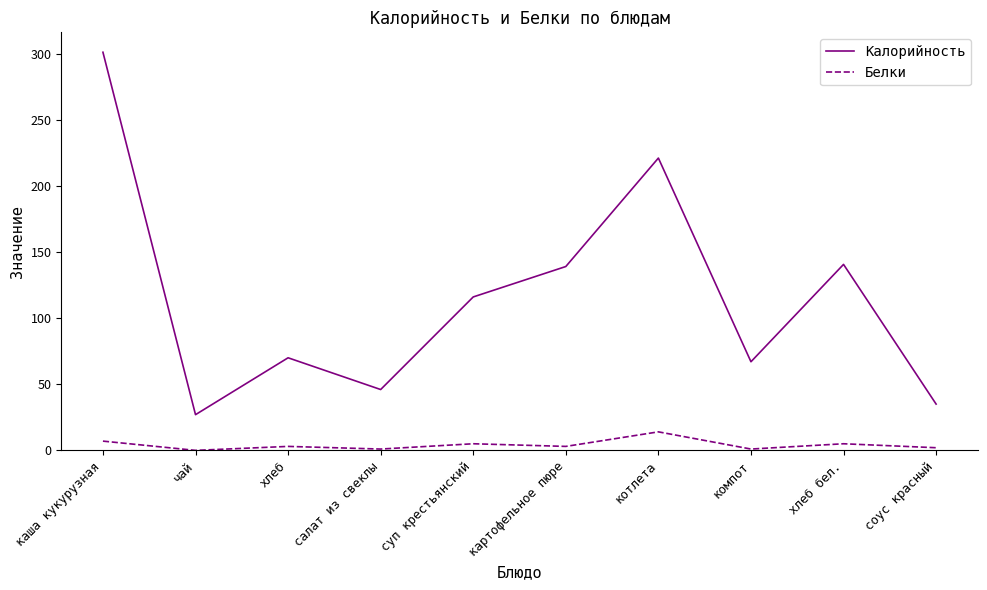

True or false: Белки and Калорийность intersect in this chart.

False